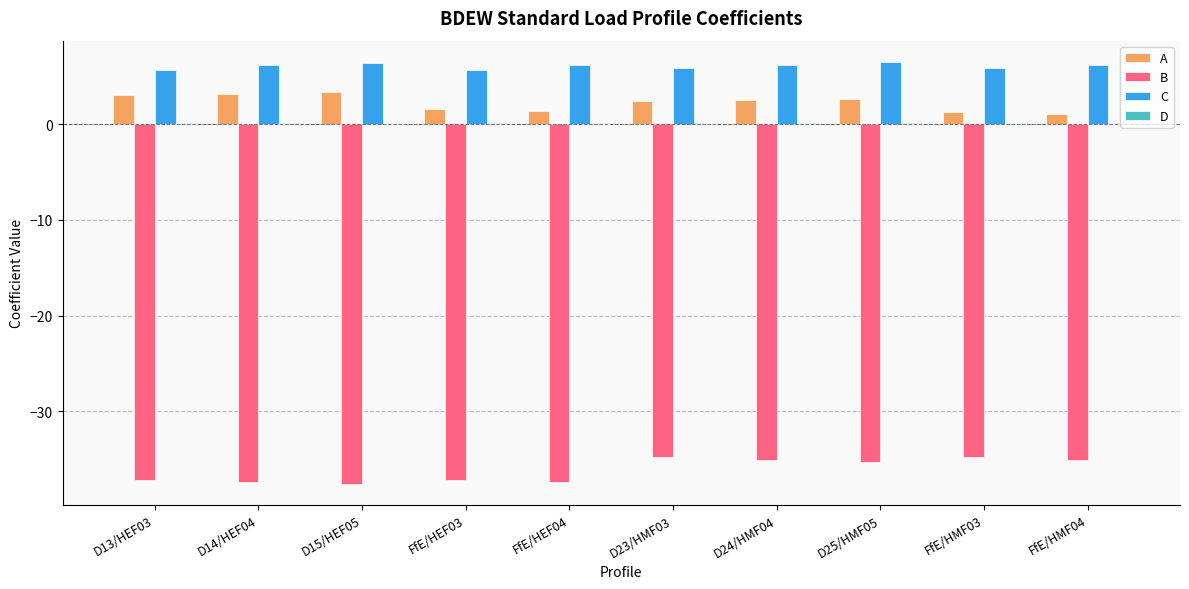

What is the sum of all B values?

-361.5